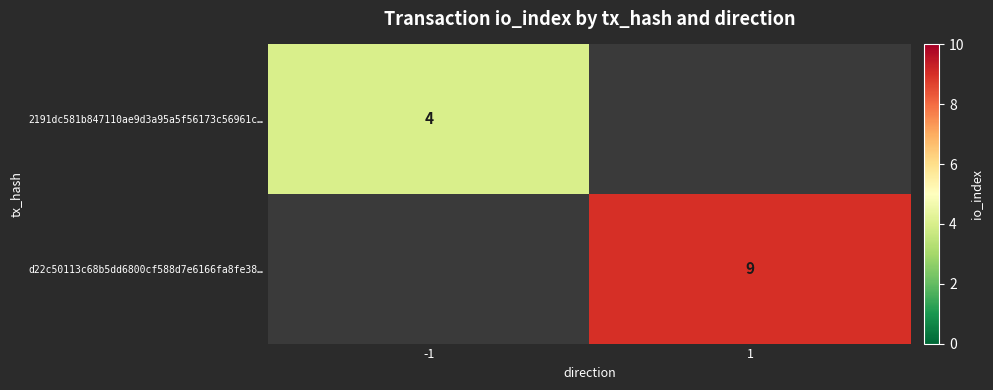

The value of d22c50113c68b5dd6800cf588d7e6166fa8fe38… at 1 is 13. True or false?

False